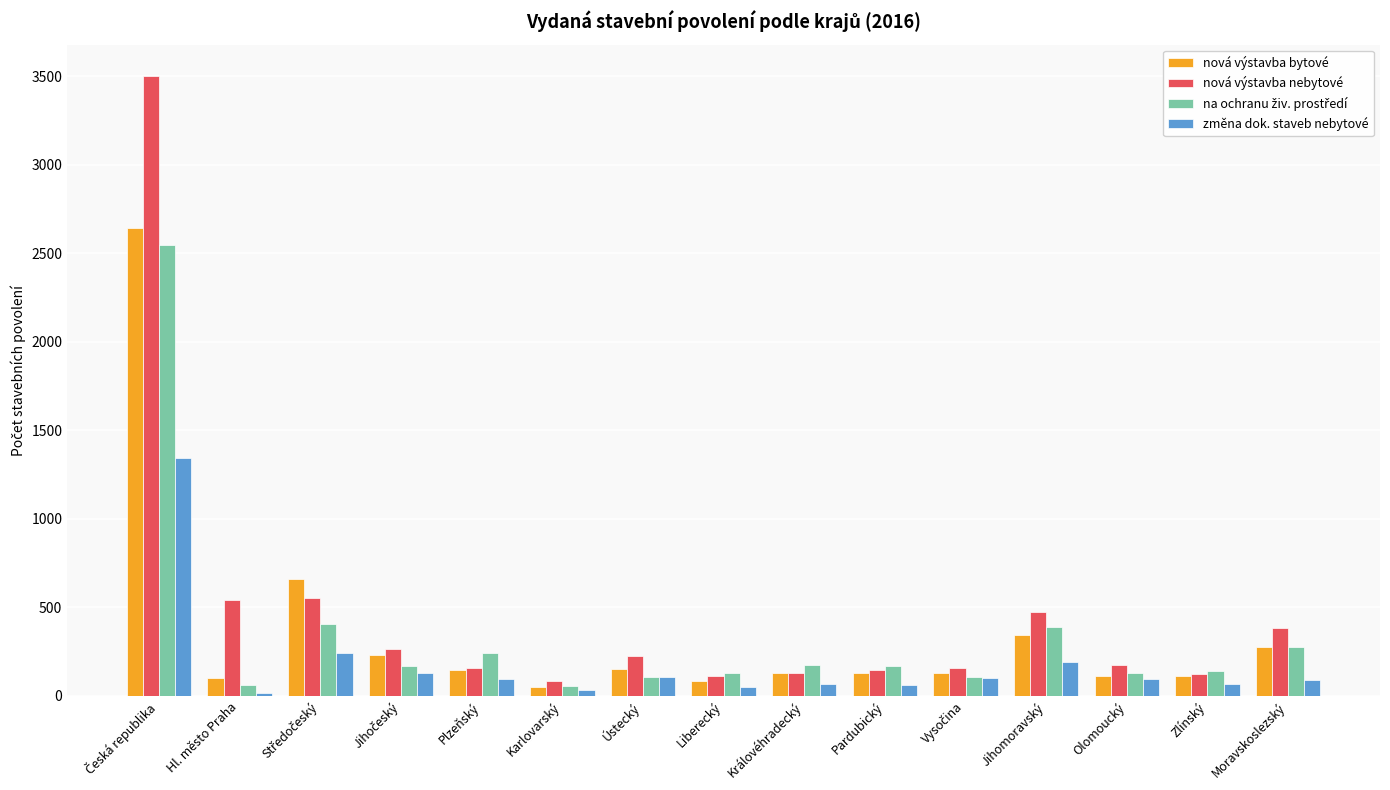

The value of nová výstavba nebytové at Olomoucký is 304. True or false?

False